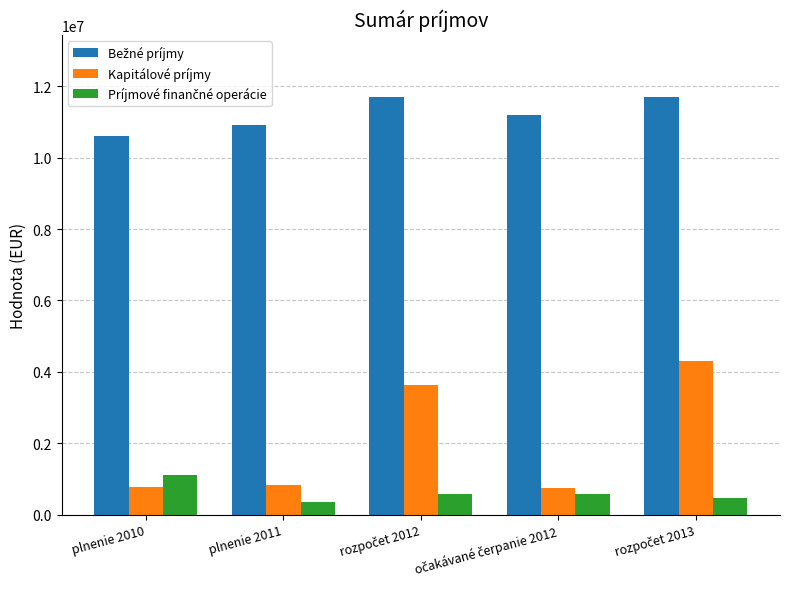

What is the difference between the maximum and second lowest values in the Kapitálové príjmy series?

3529856.2